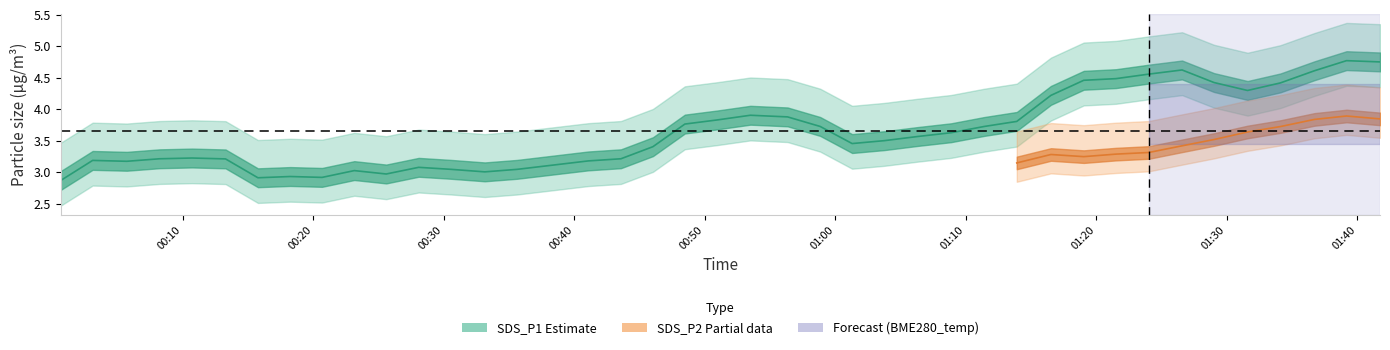

Which has a higher value, 8 or 38?

38